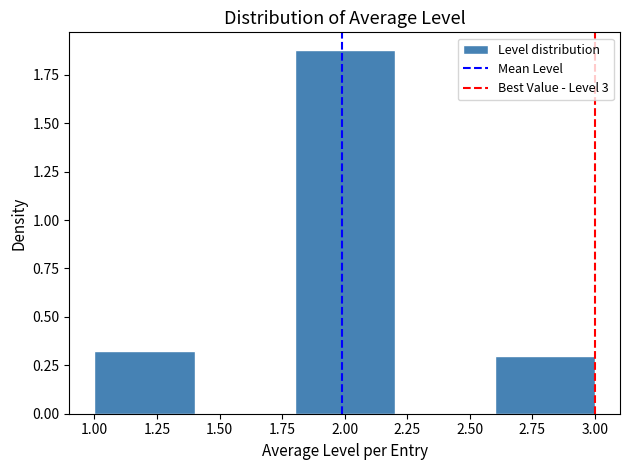

Over which range of the x-axis is the bar tallest?

1.8 to 2.2